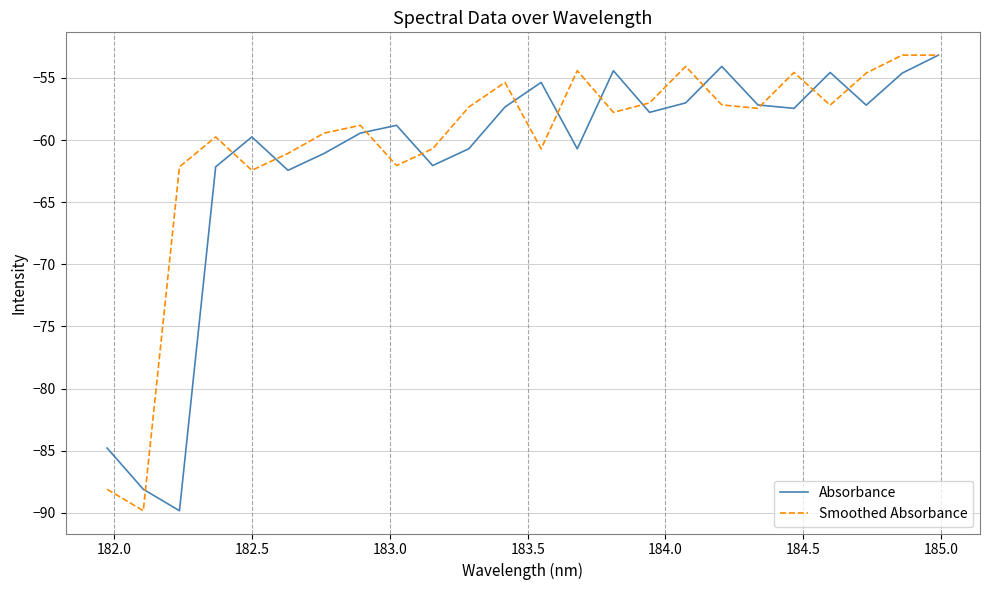

What is the minimum value shown in the chart?

-89.8